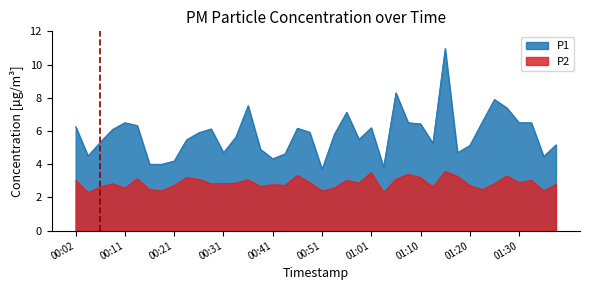

What are all the series names shown in the legend?

P1, P2